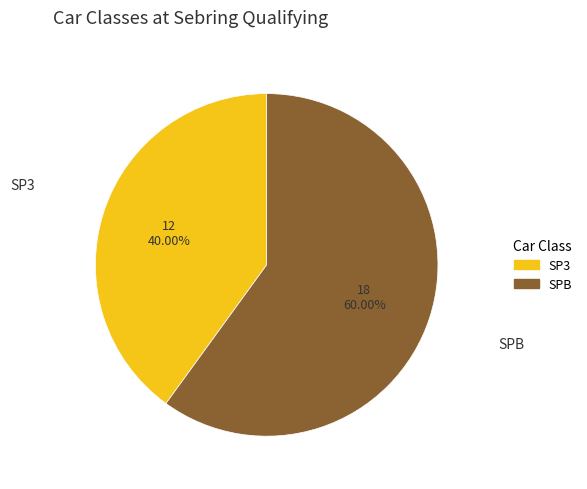

Which category has the smallest portion of the pie?

SP3